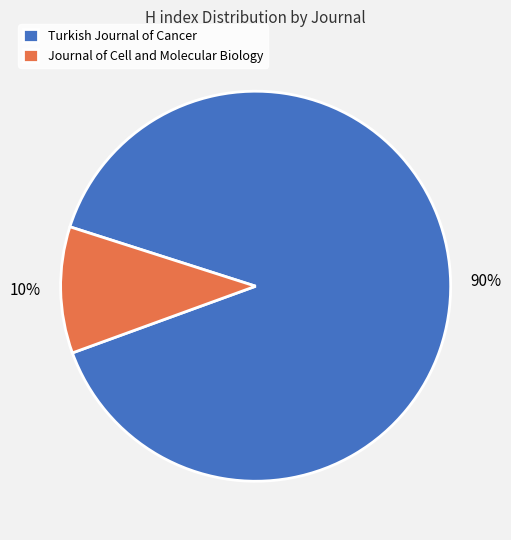

True or false: Turkish Journal of Cancer accounts for 90% of the total.

True